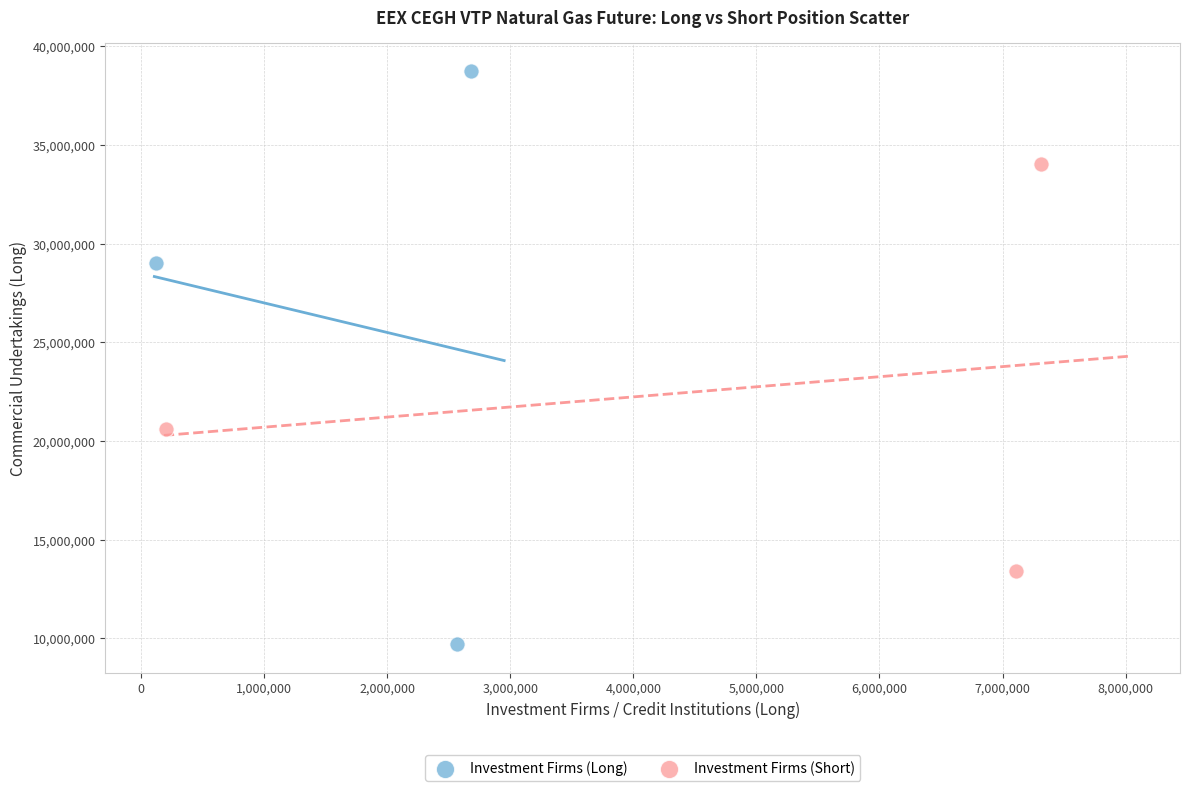

Which series contains the highest Y value?

Investment Firms (Long)